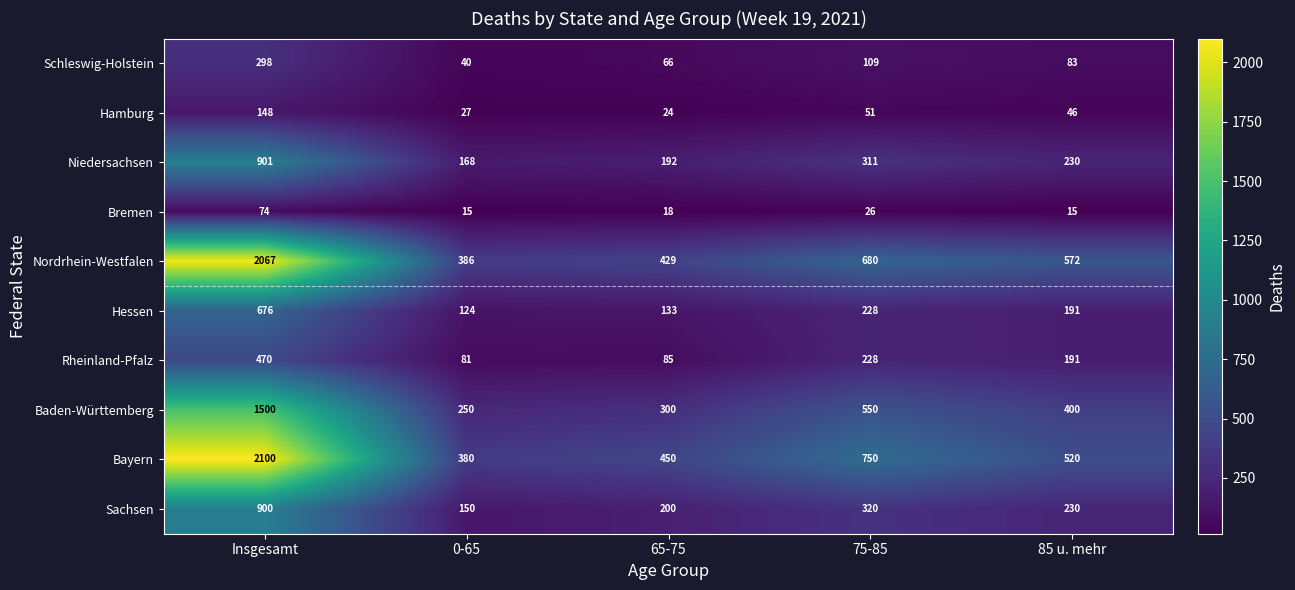

List the series in order of their peak value, lowest first.

Bremen, Hamburg, Schleswig-Holstein, Rheinland-Pfalz, Hessen, Sachsen, Niedersachsen, Baden-Württemberg, Nordrhein-Westfalen, Bayern